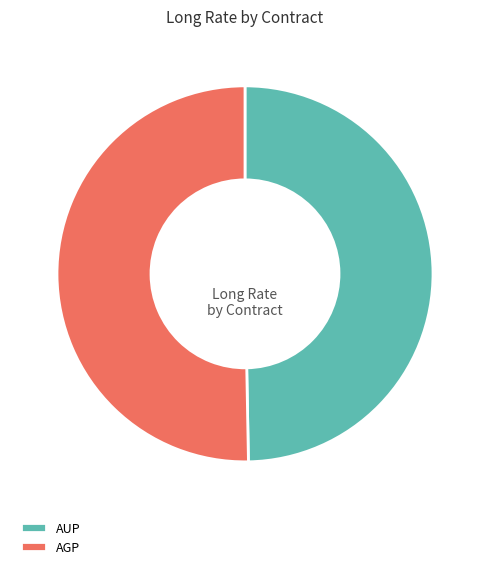

True or false: AGP accounts for 50% of the total.

True